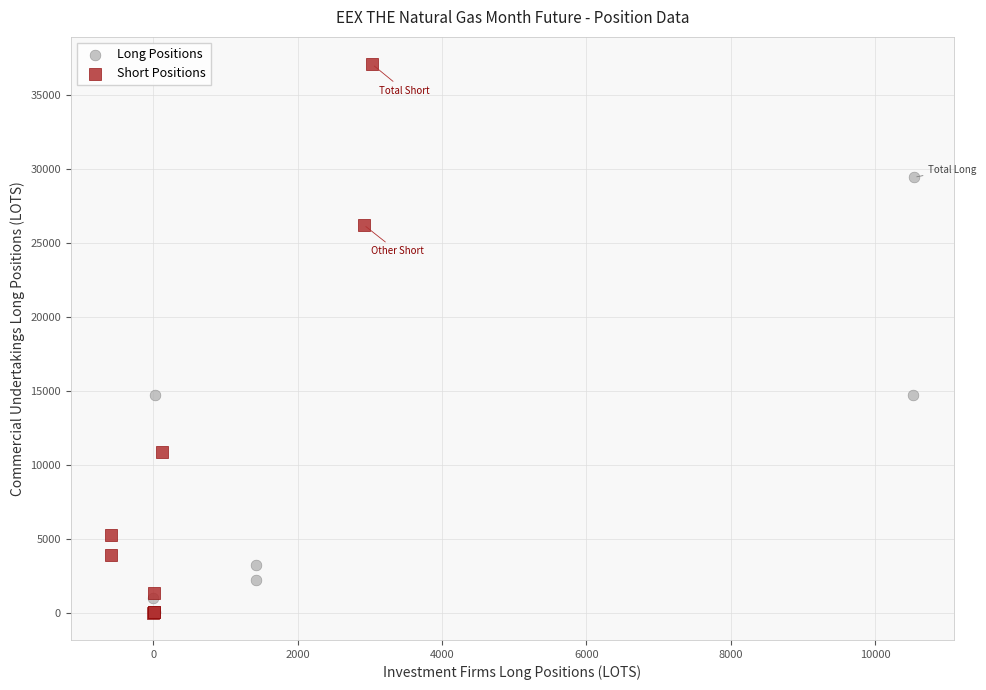

Which series has the largest Y range (max minus min)?

Short Positions